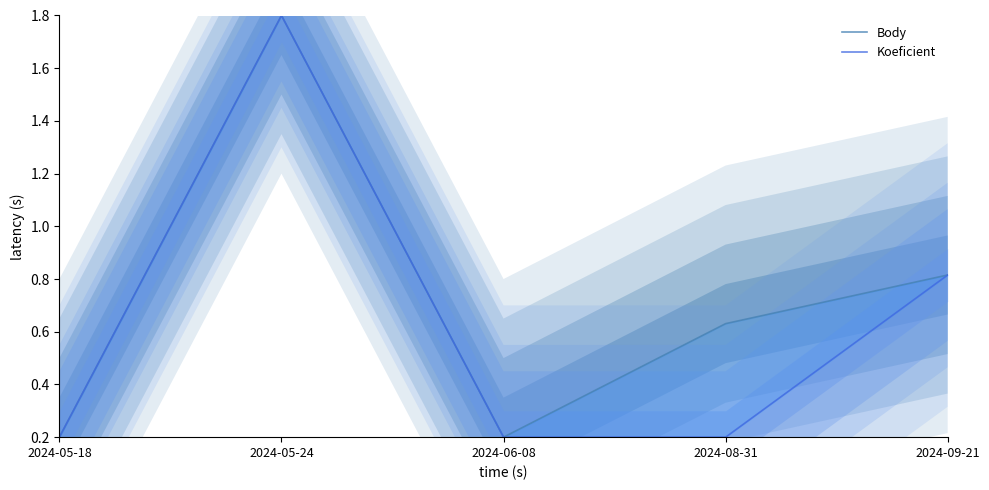

Count the Koeficient values in the range 0 to 1.

4